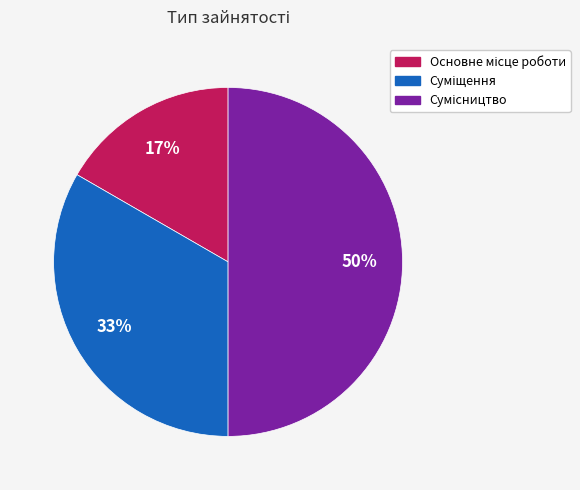

To the nearest percent, what is the difference between the largest and smallest slice percentages?

33%